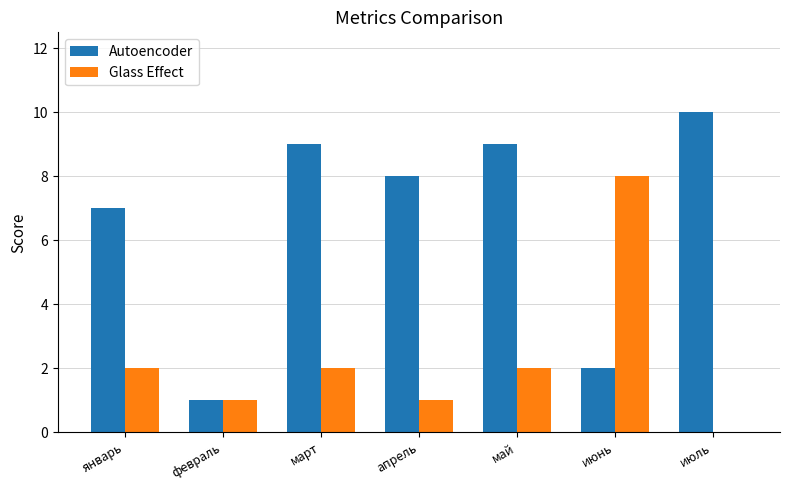

What is the sum of all Glass Effect values?

16